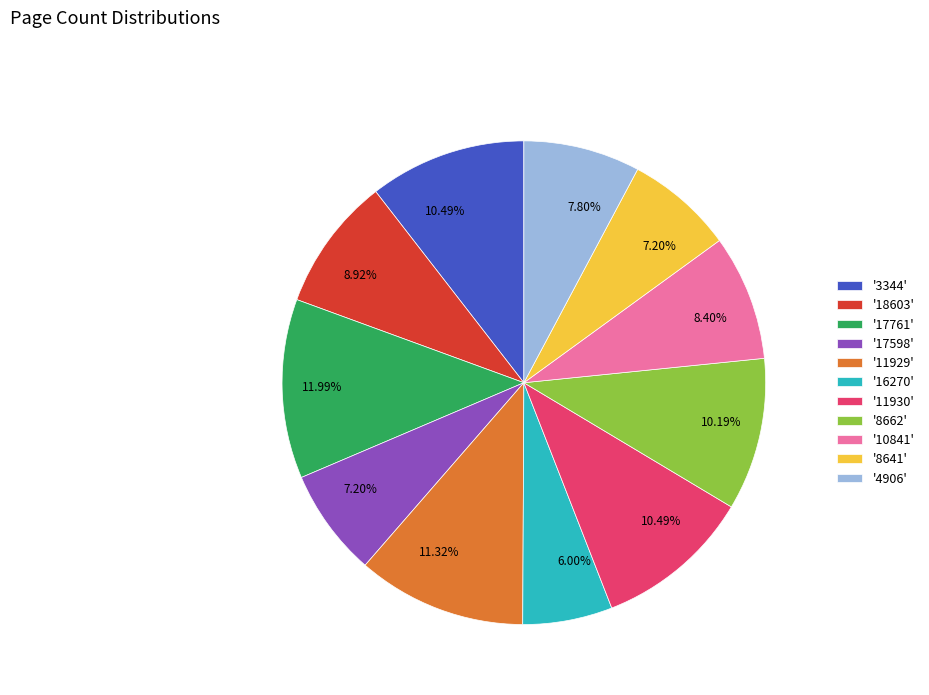

What is the smallest slice in the pie chart?

'16270'